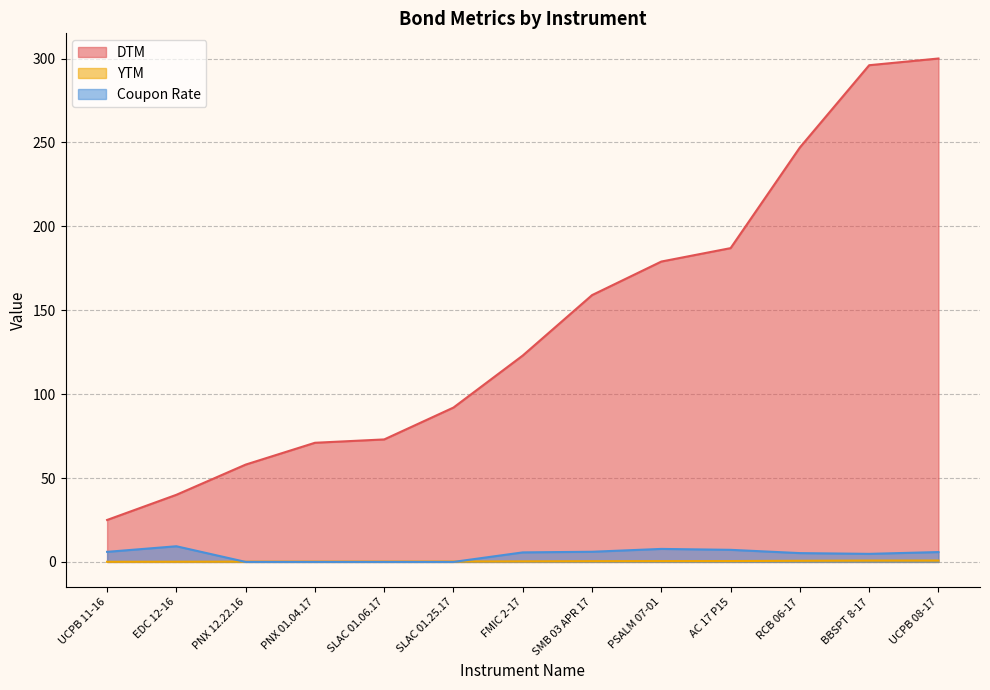

How many positive values does the Coupon Rate series have?

9